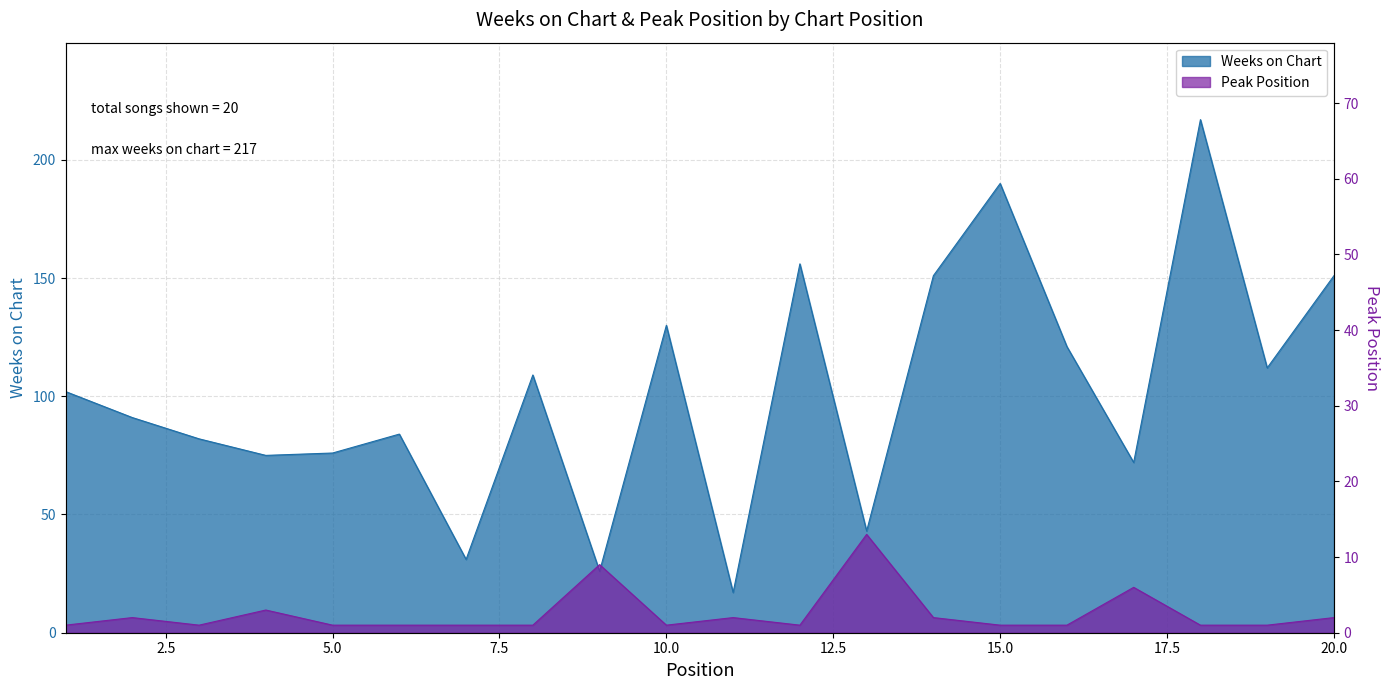

Reading left to right, list all the values displayed in this chart.

Weeks on Chart: 1=102	2=91	3=82	4=75	5=76	6=84	7=31	8=109	9=26	10=130	11=17	12=156	13=43	14=151	15=190	16=121	17=72	18=217	19=112	20=151
Peak Position: 1=1	2=2	3=1	4=3	5=1	6=1	7=1	8=1	9=9	10=1	11=2	12=1	13=13	14=2	15=1	16=1	17=6	18=1	19=1	20=2